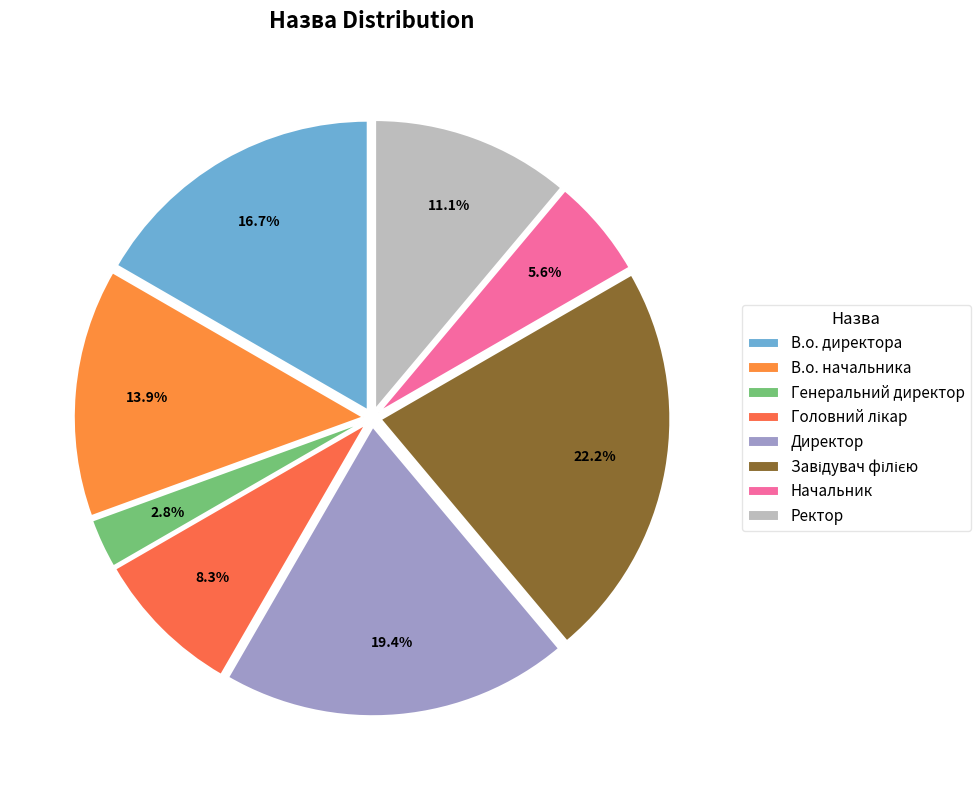

To the nearest percent, what is the difference between the Ректор and Генеральний директор slice percentages?

8%